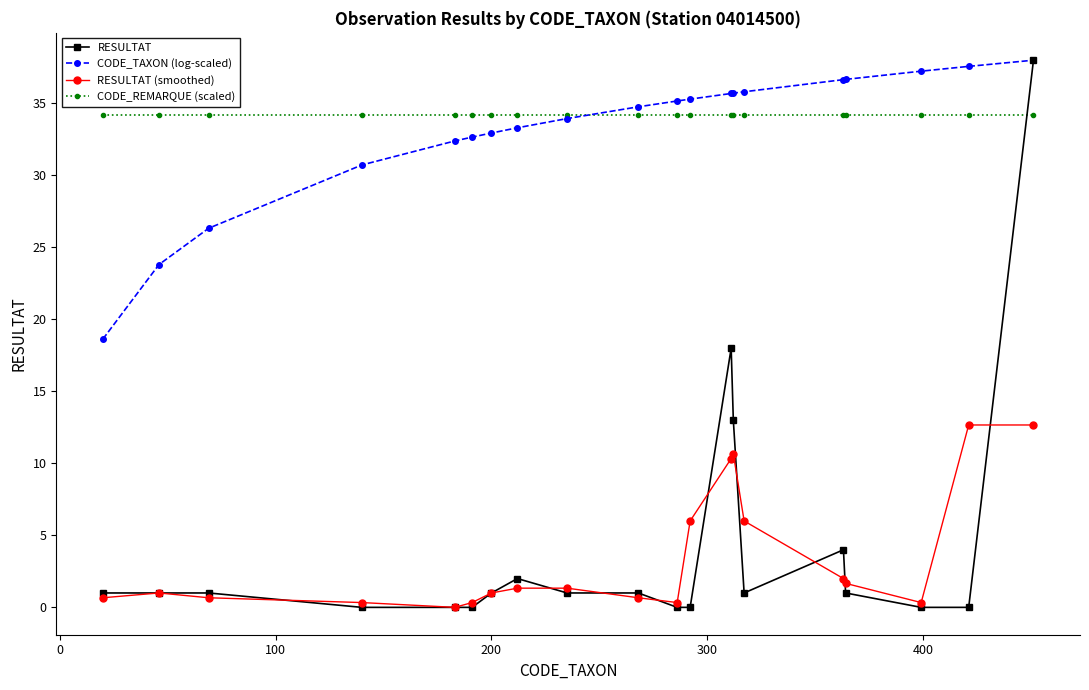

At how many categories does at least one series exceed 9?

20